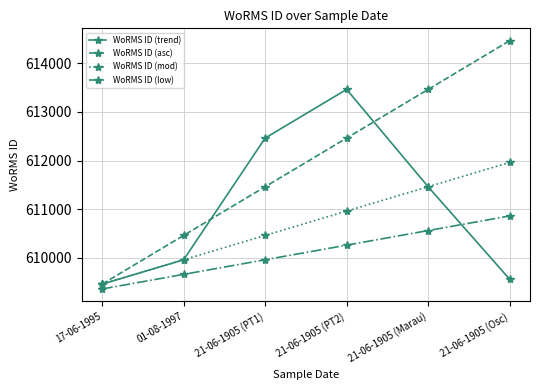

True or false: WoRMS ID (trend) has a value of 1080793 at 21-06-1905 (Osc).

False